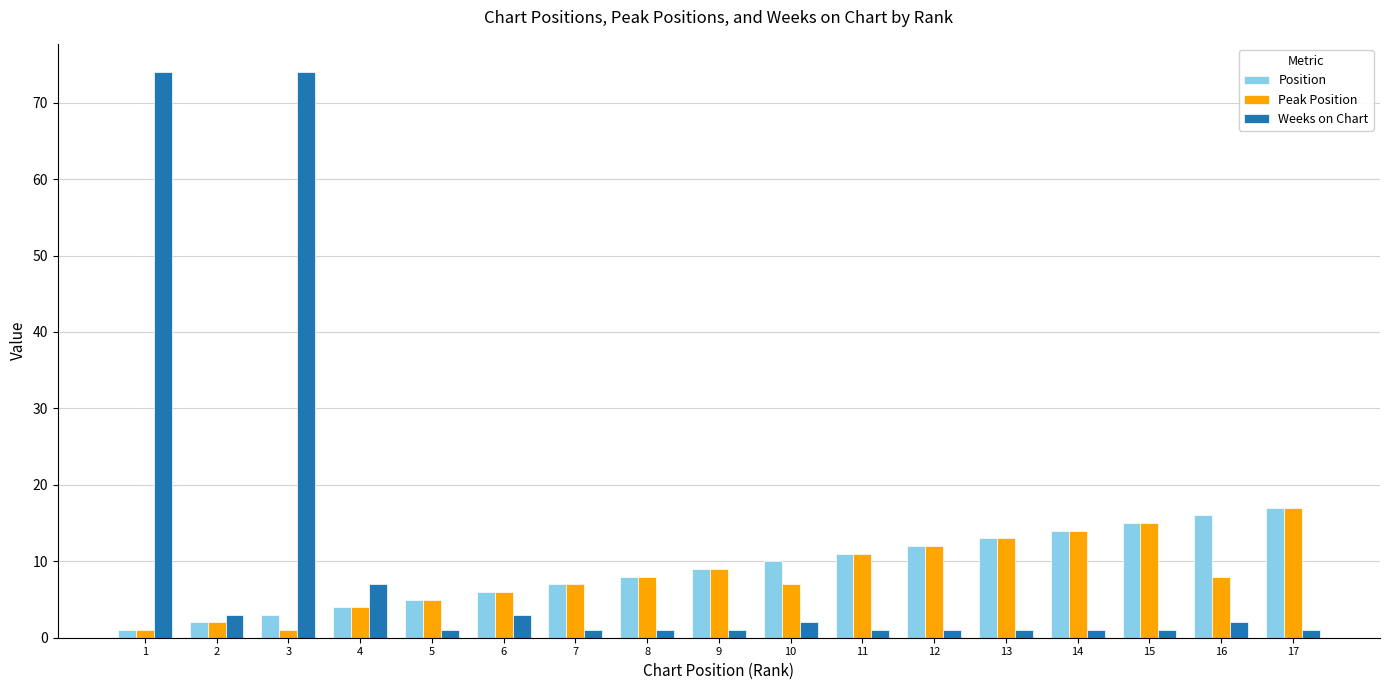

What is the value of the Weeks on Chart bar at the 16th from the left?

2